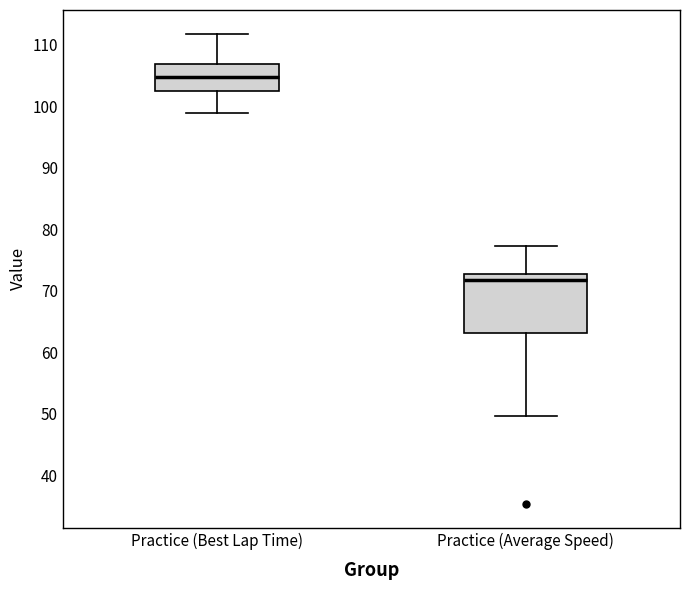

Where does the median line of the box for Practice (Average Speed) sit on the y-axis? The values are not printed on the chart, so give them approximately, as read against the axis.

72